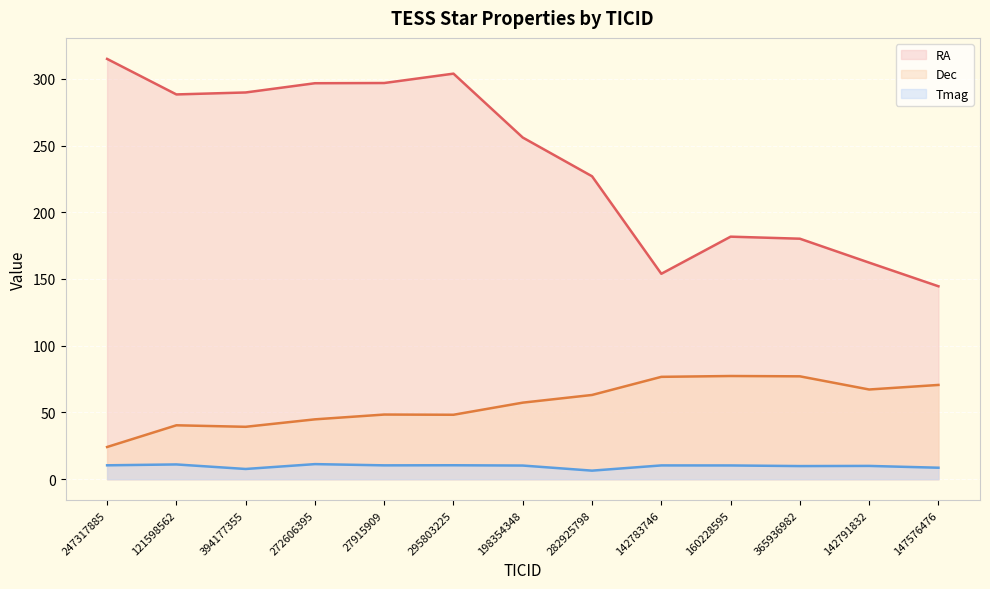

List the labels in order of Tmag value, smallest first.

282925798, 394177355, 147576476, 365936982, 142791832, 198354348, 160228595, 142783746, 27915909, 247317885, 295803225, 121598562, 272606395